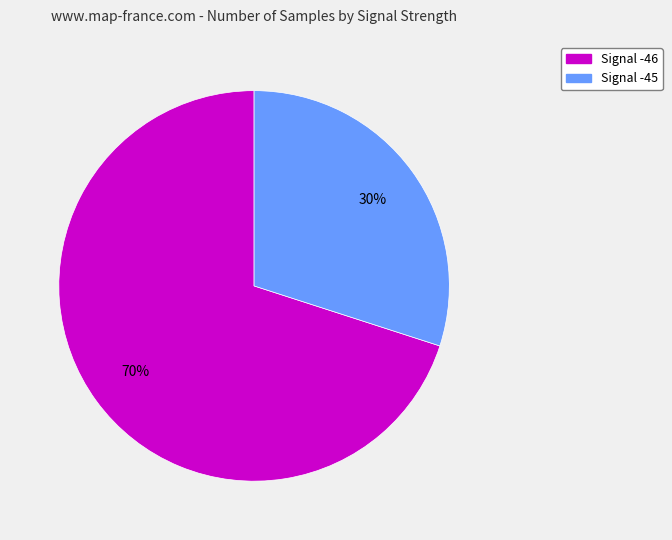

Does any single category account for the majority?

Yes